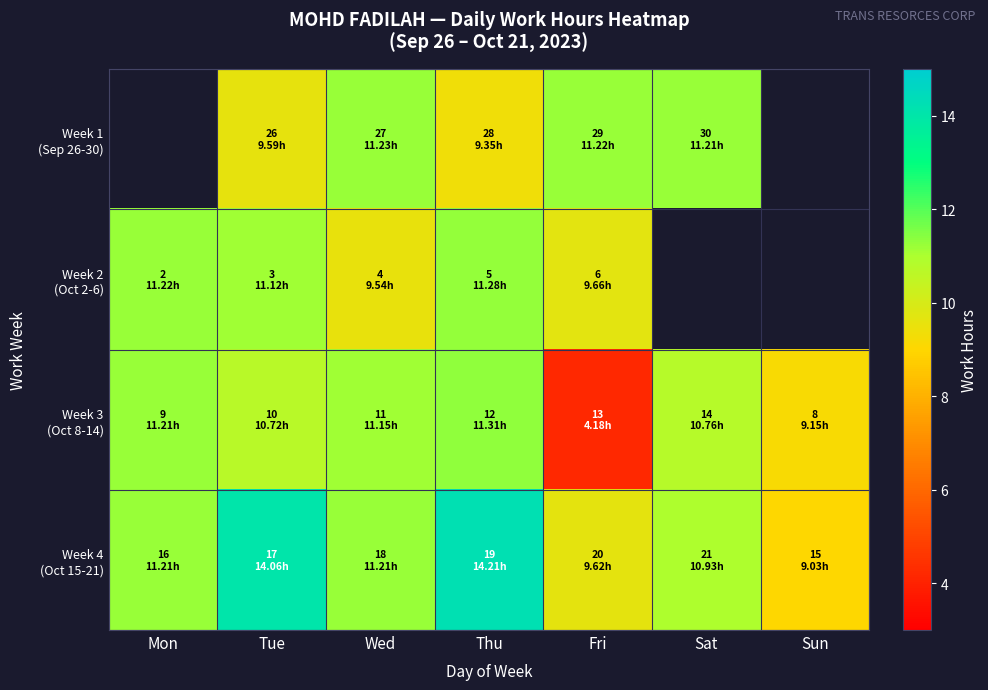

The Week 2 (Oct 2-6) series shows 7.1 at Tue. True or false?

False